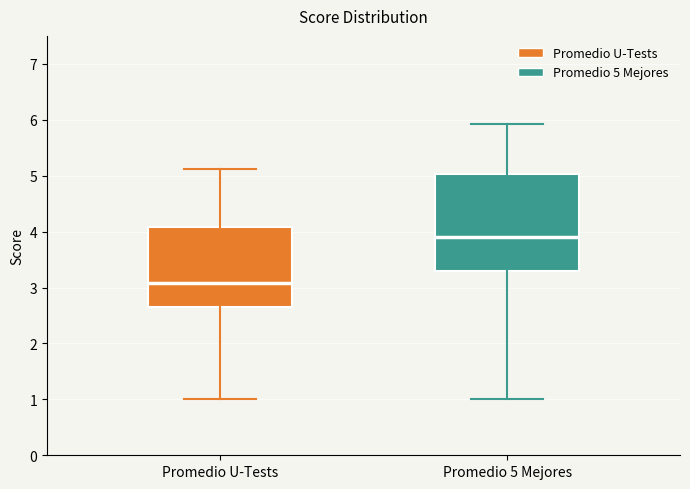

Which box is the tallest, from its lower edge to its upper edge?

Promedio 5 Mejores